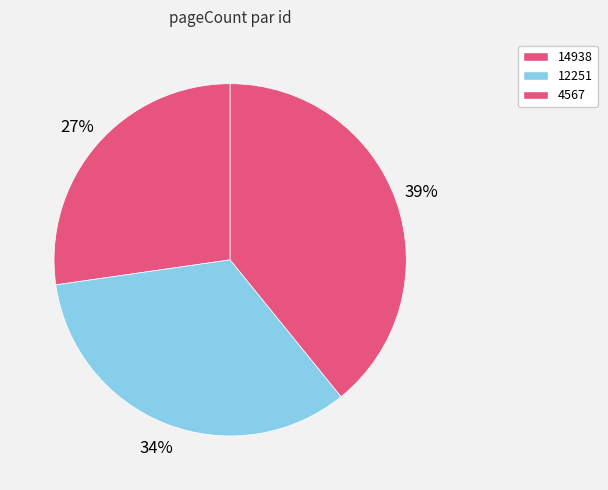

What percentage is the 4567 slice, to the nearest percent?

39%